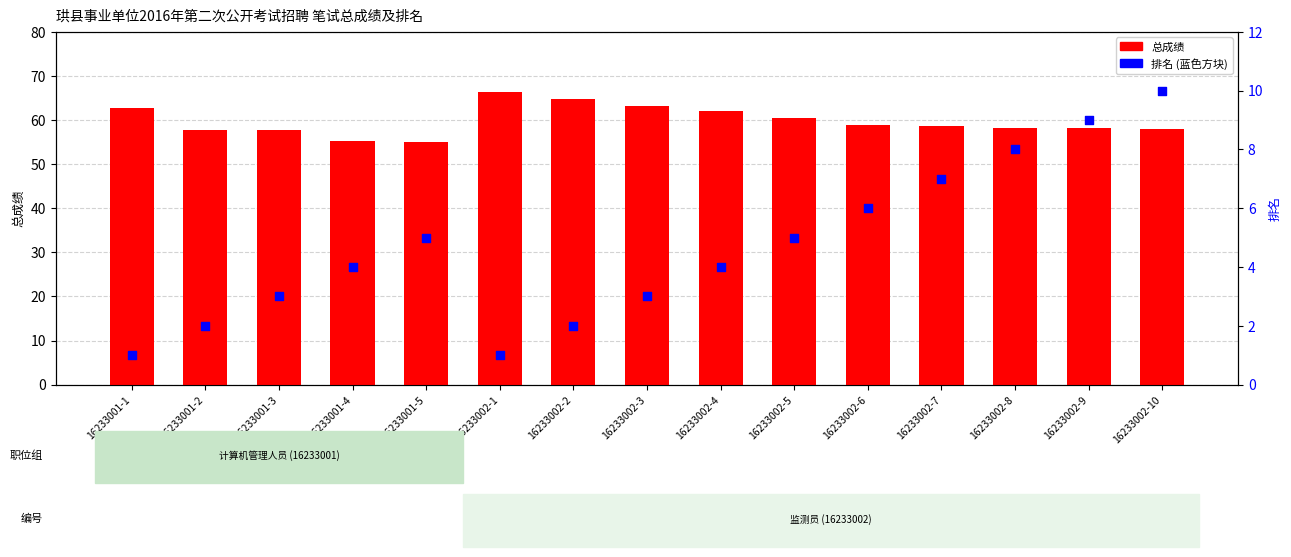

Which series reaches the minimum Y coordinate?

排名